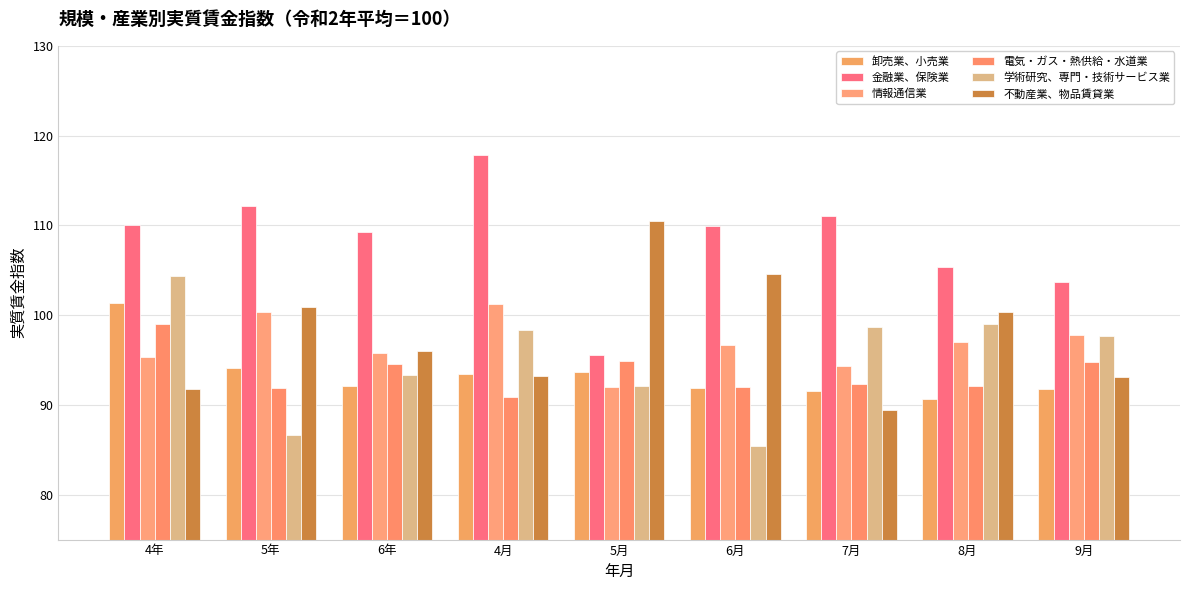

At which label is 不動産業、物品賃貸業 closest to 99?

8月